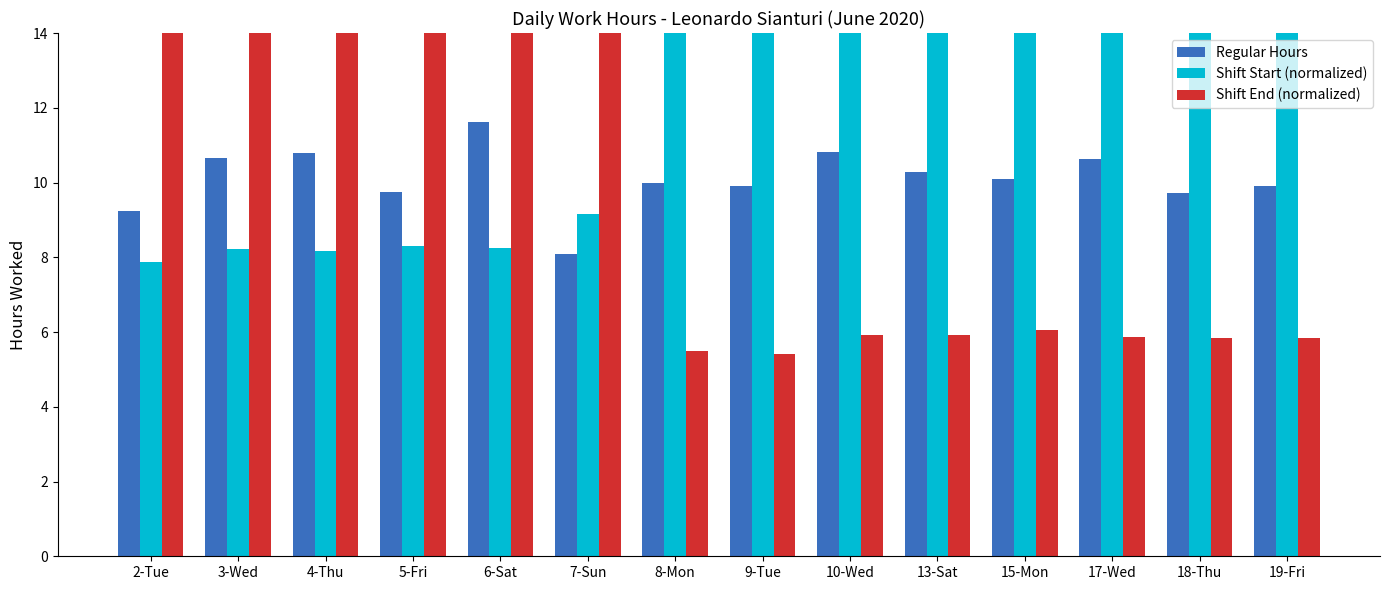

At which label does Shift End (normalized) first exceed 6?

2-Tue